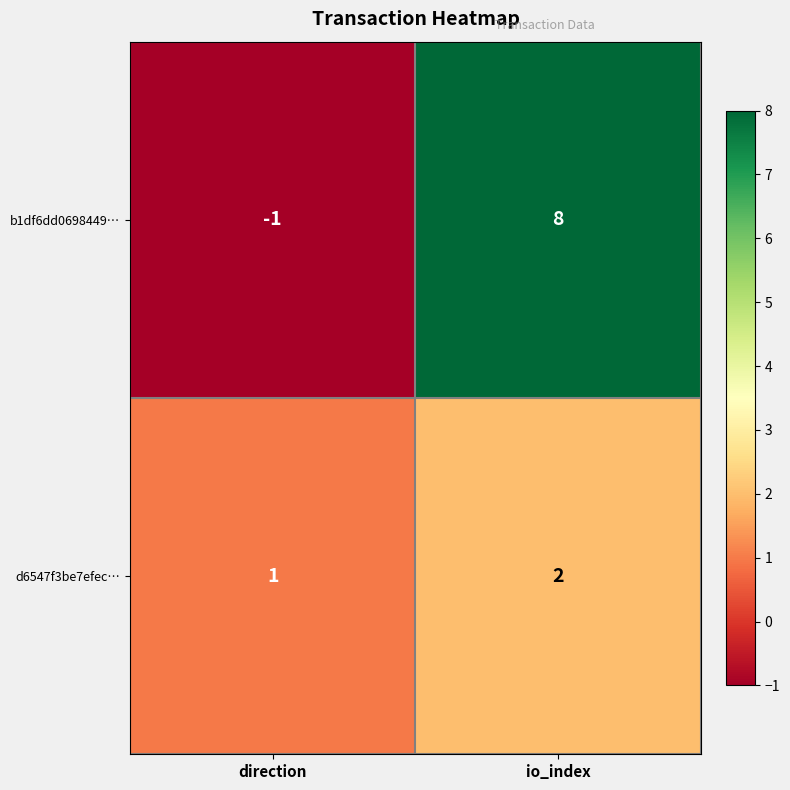

Which series has the largest total across all categories?

b1df6dd0698449…